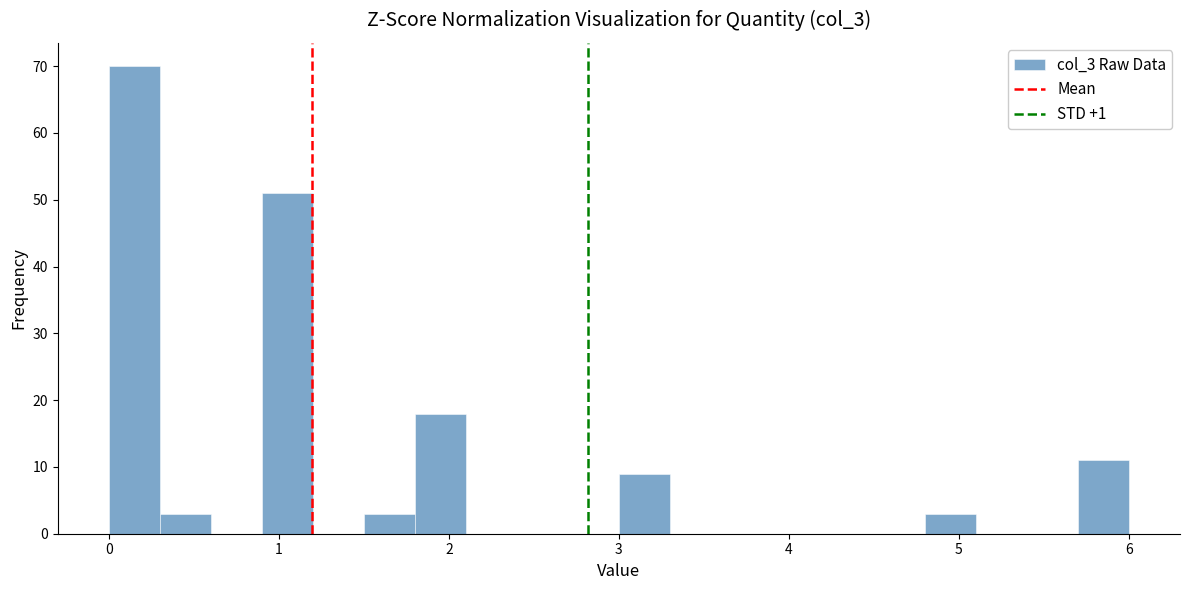

Read against the x-axis, roughly where is the centre of the tallest bar?

0.2